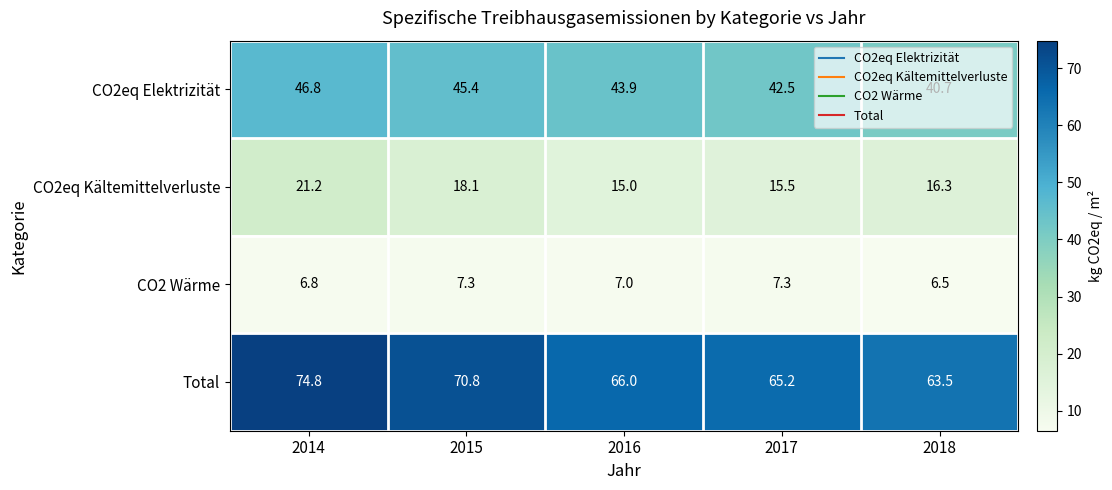

What is the maximum value for CO2eq Kältemittelverluste?

21.2